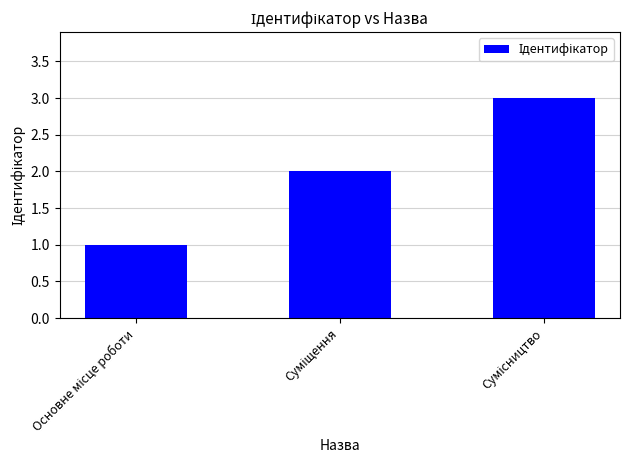

What is the sum of all values?

6